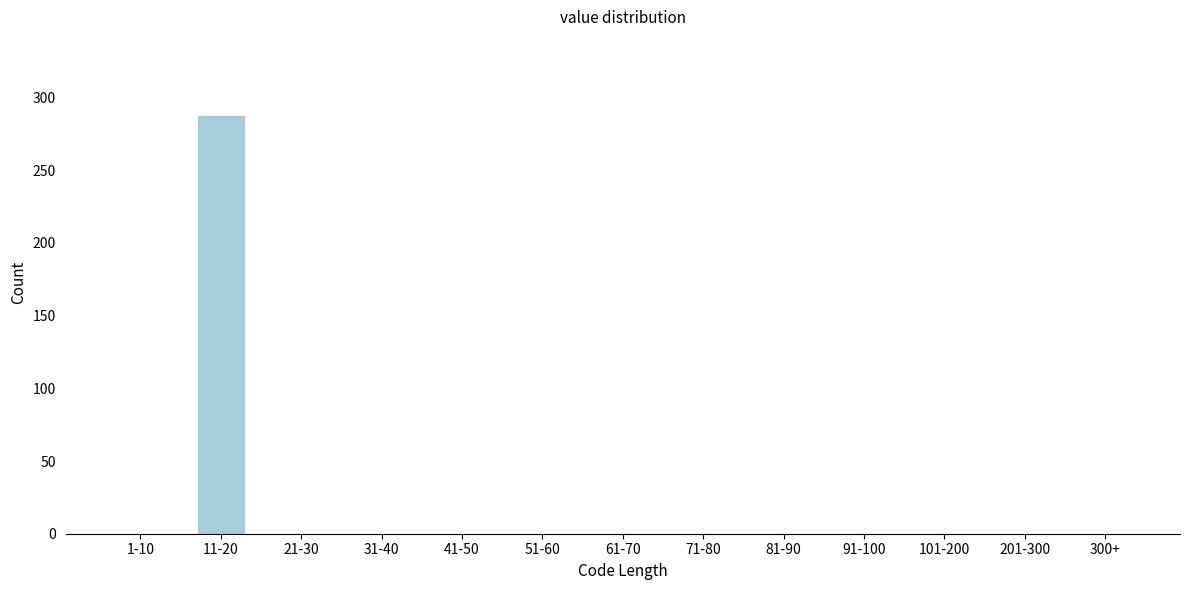

Reading right to left, what are all the values shown in this chart?

300+=0	201-300=0	101-200=0	91-100=0	81-90=0	71-80=0	61-70=0	51-60=0	41-50=0	31-40=0	21-30=0	11-20=288	1-10=0